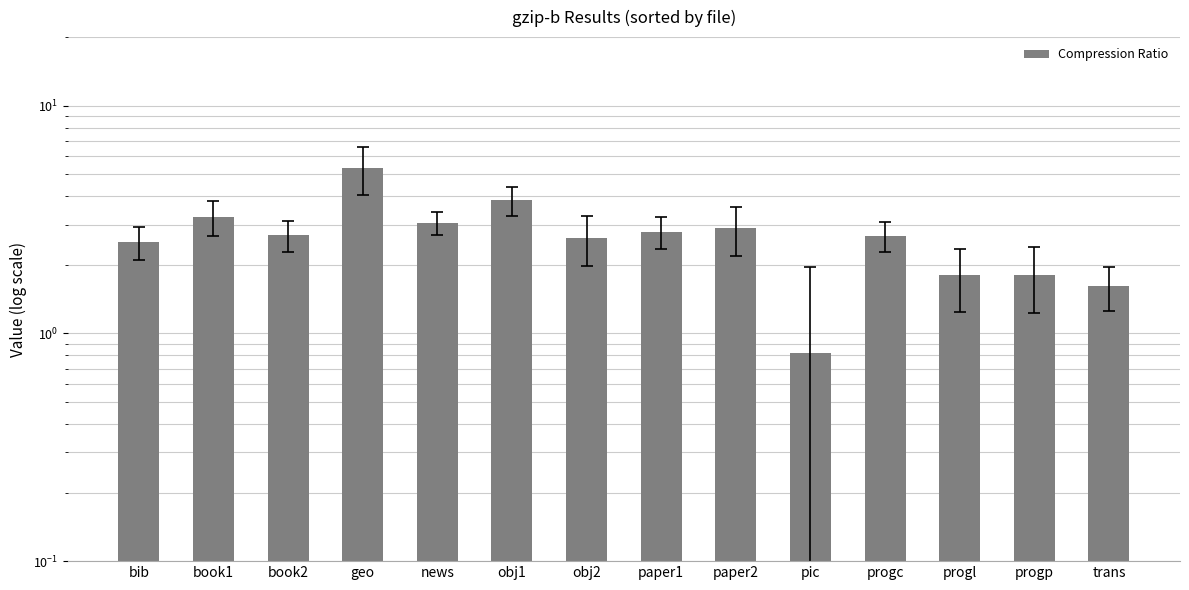

The value at progp is 1.8. True or false?

True